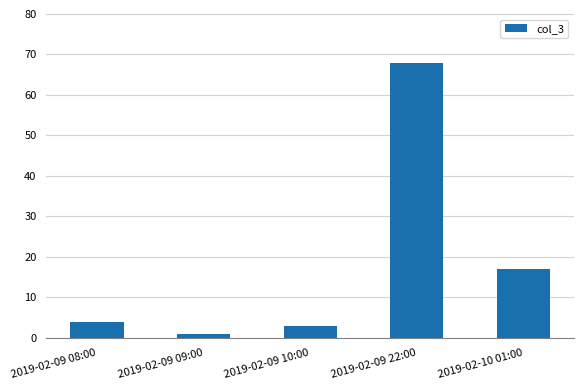

The chart shows a value of 4 at 2019-02-09 08:00. True or false?

True